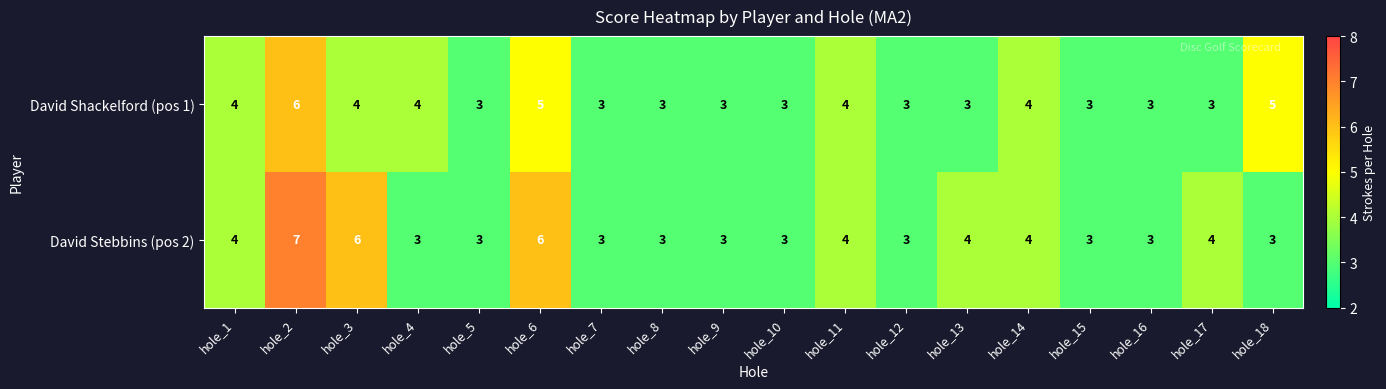

How many values in the David Stebbins (pos 2) series exceed 3?

8